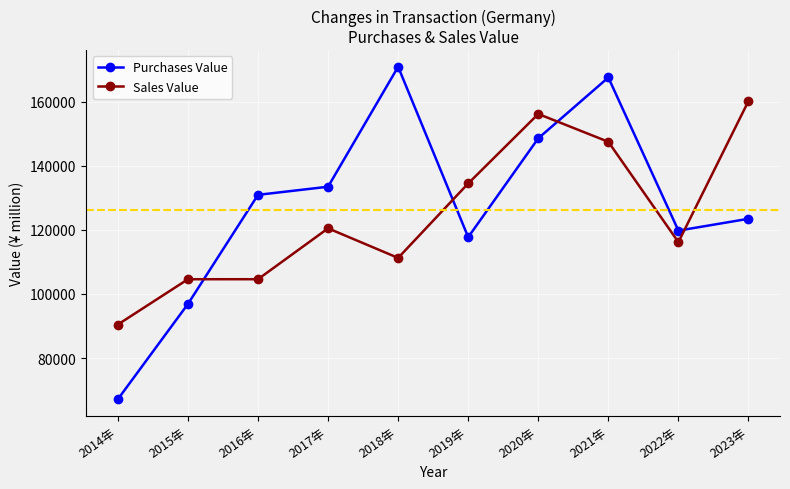

Which series ends up on top after the final intersection of Purchases Value and Sales Value?

Sales Value